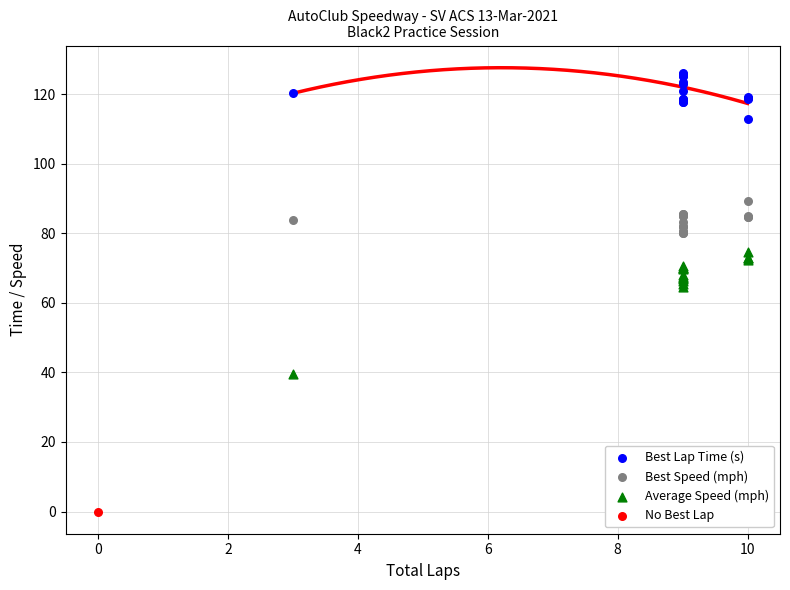

Which series reaches the minimum Y coordinate?

No Best Lap